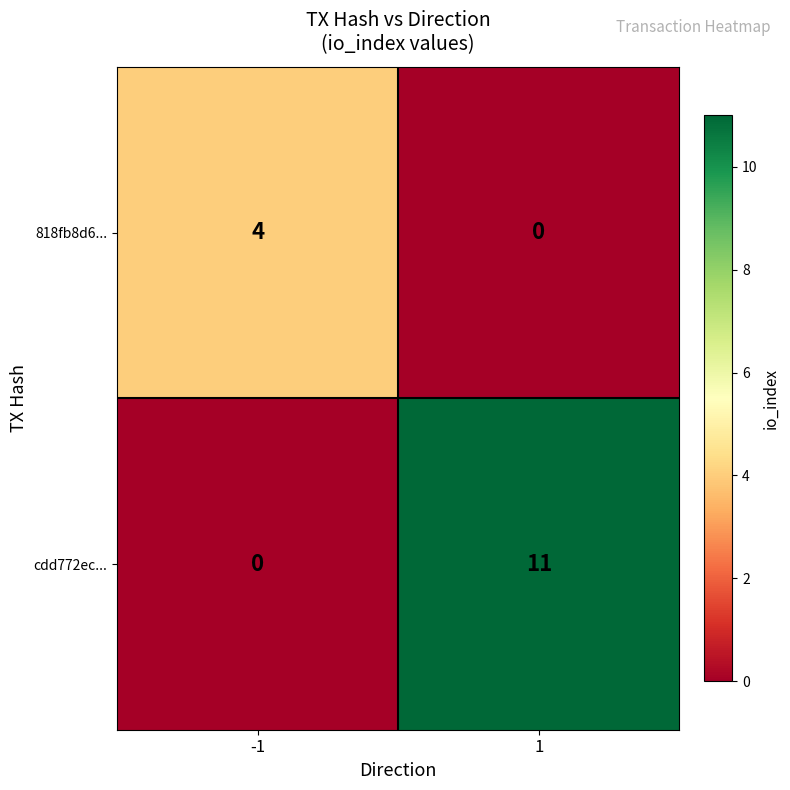

Which series changed the most between -1 and 1?

cdd772ec...